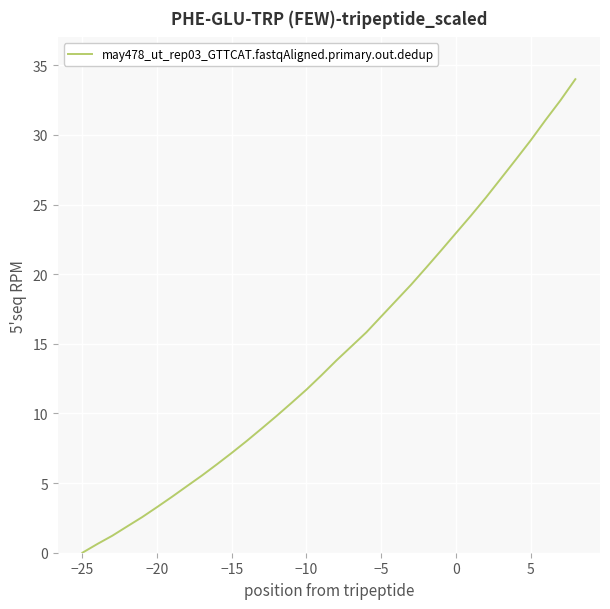

What is the maximum value shown in the chart?

34.0